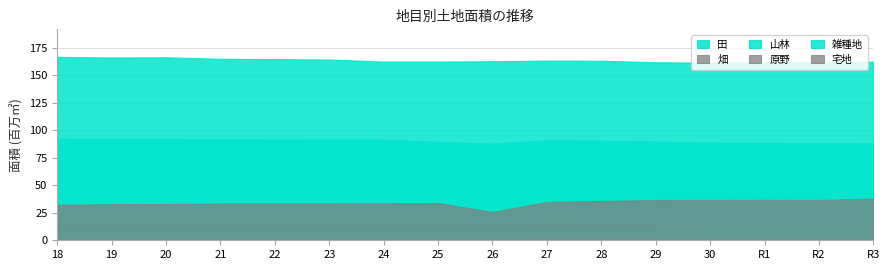

How many categories are shown in the chart?

16